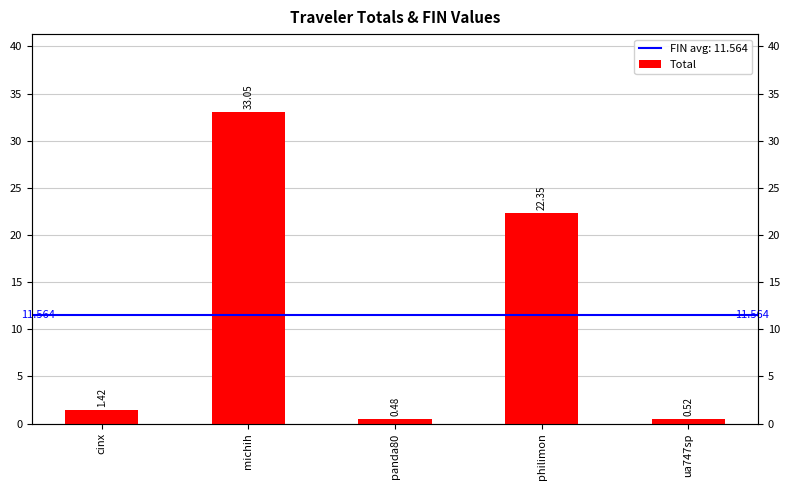

What is the sum of all values?

57.8